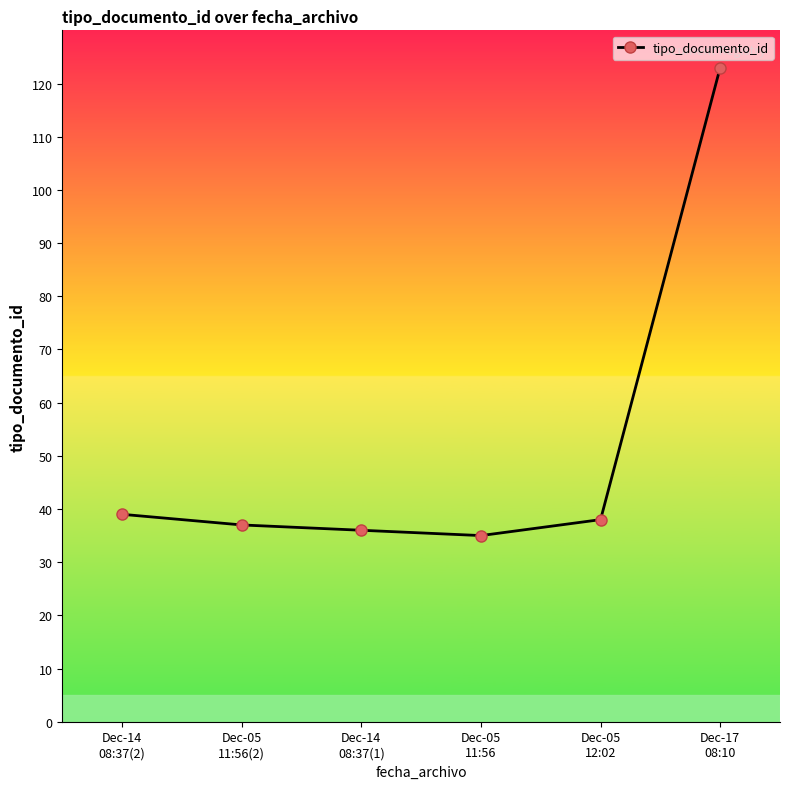

The chart shows a value of 38 at Dec-05
12:02. True or false?

True